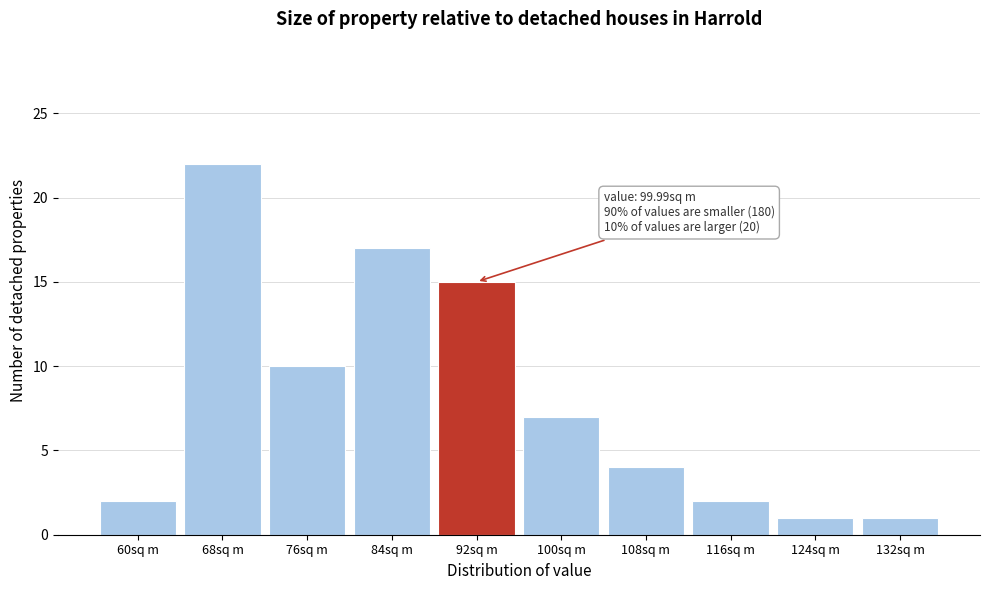

Reading left to right, extract all data points from this chart.

2	22	10	17	15	7	4	2	1	1